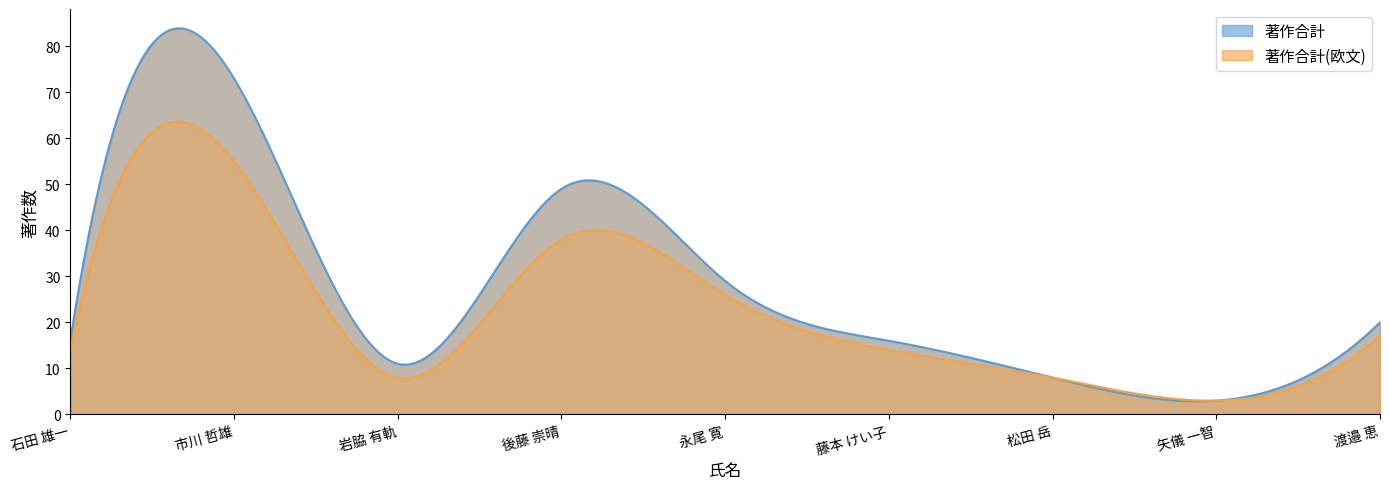

Does the chart display data point markers on the line(s)?

No